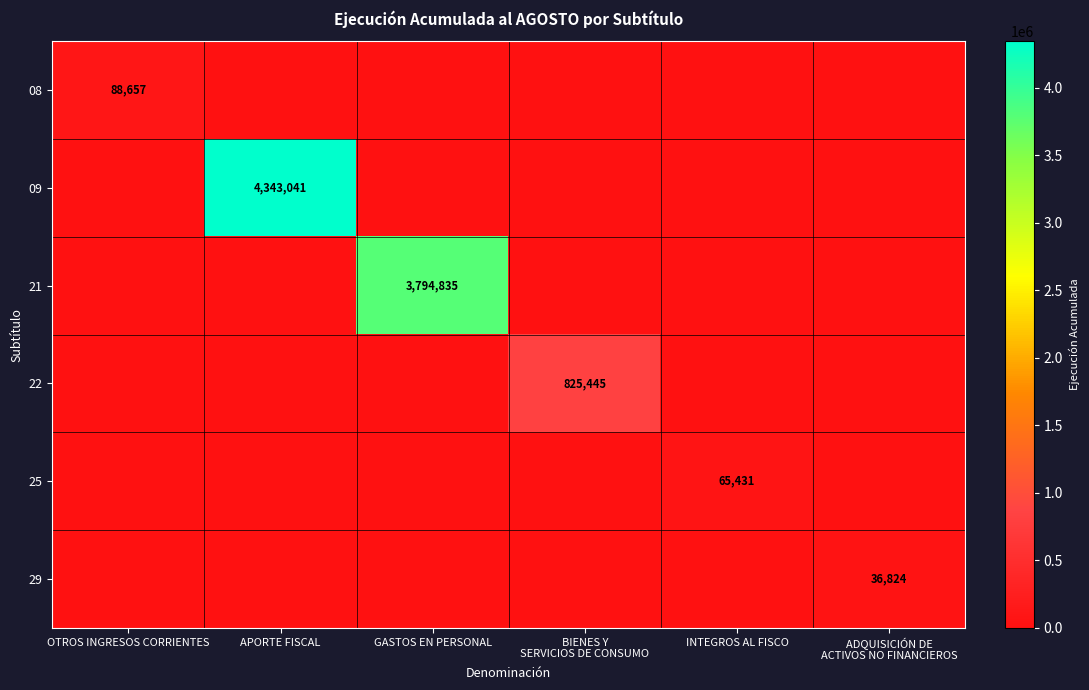

List the labels in order of 22 value, smallest first.

OTROS INGRESOS CORRIENTES, APORTE FISCAL, GASTOS EN PERSONAL, INTEGROS AL FISCO, ADQUISICIÓN DE ACTIVOS NO FINANCIEROS, BIENES Y SERVICIOS DE CONSUMO